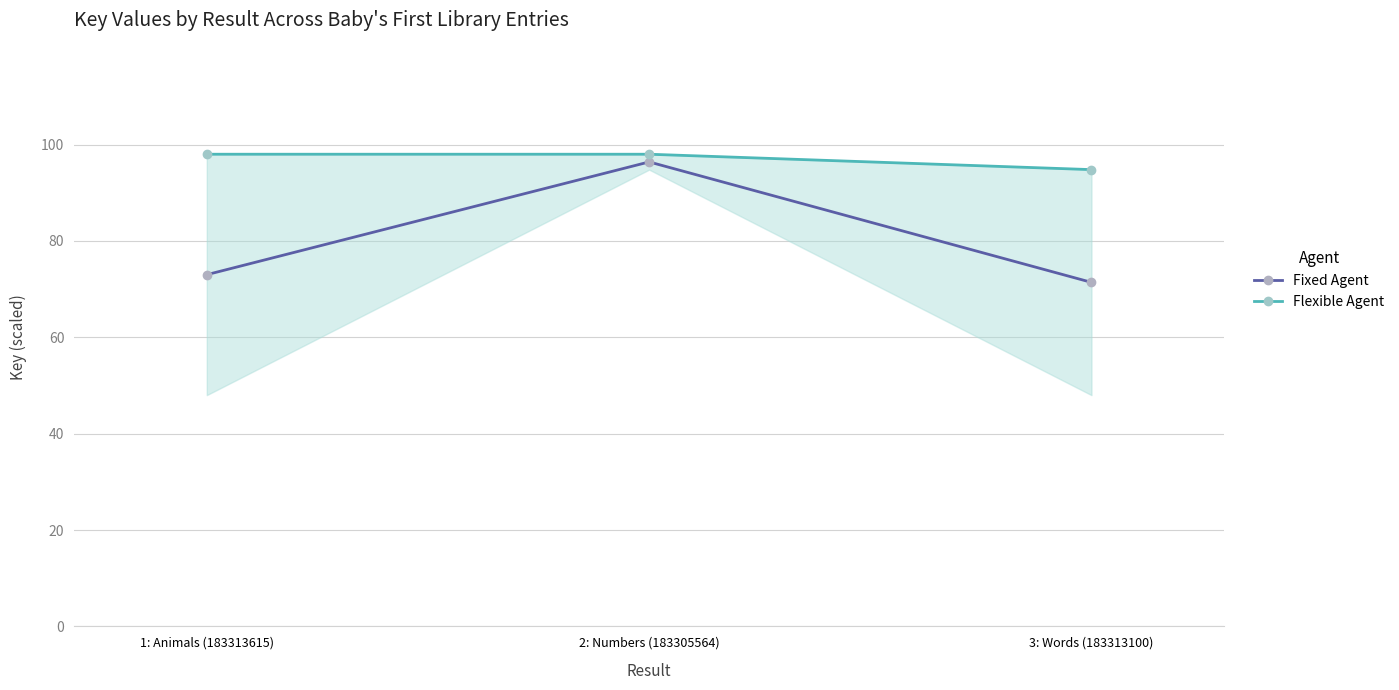

Which label corresponds to the largest value in the chart?

1: Animals (183313615)